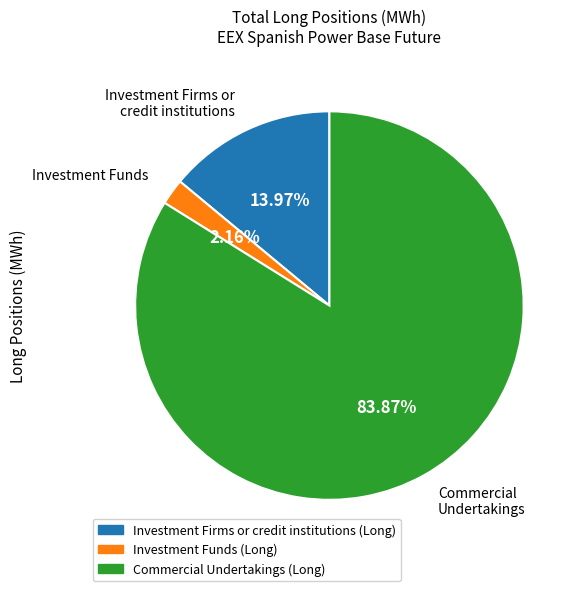

What percentage is the Investment Funds (Long) slice, to the nearest percent?

2%